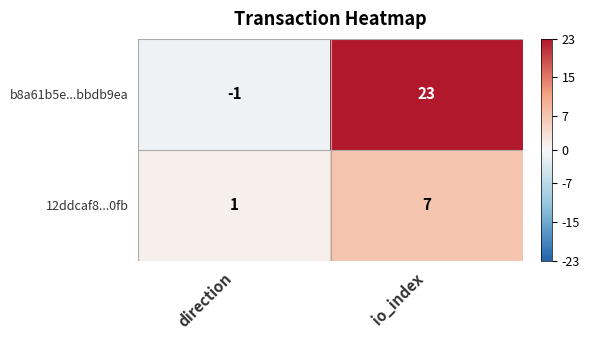

How many distinct data groups are displayed?

2